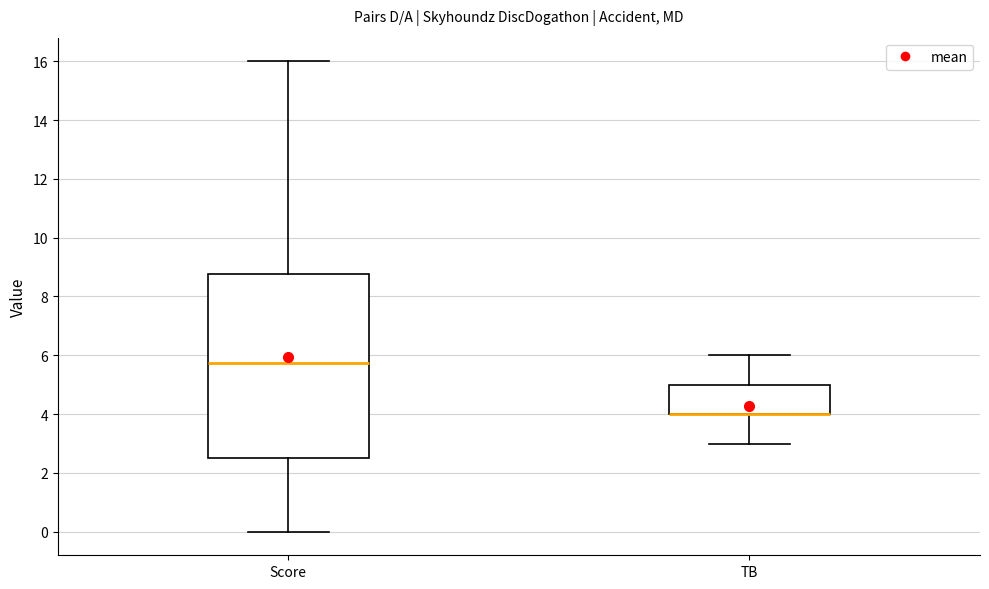

Where does the lower whisker of the box for TB end on the y-axis? The values are not printed on the chart, so give them approximately, as read against the axis.

3.0